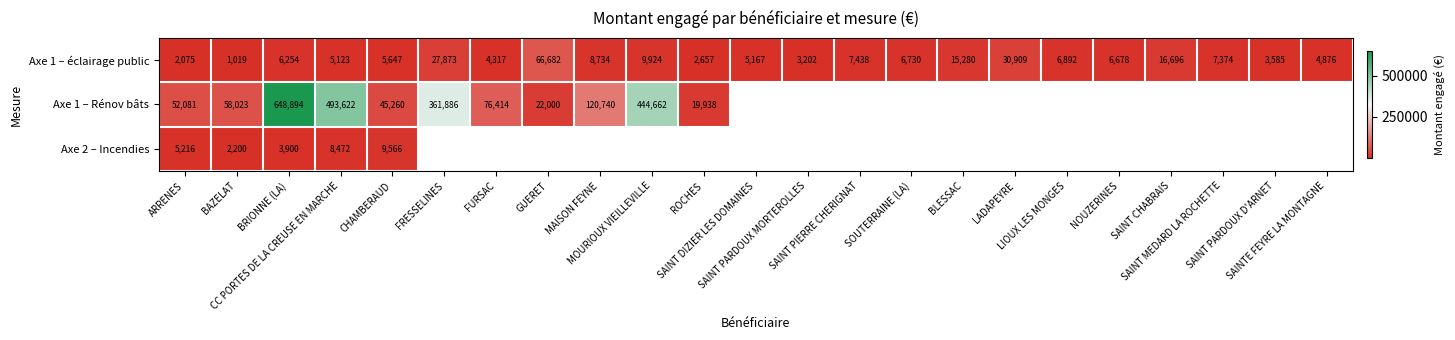

What is the sum of all Axe 1 – éclairage public values?

255132